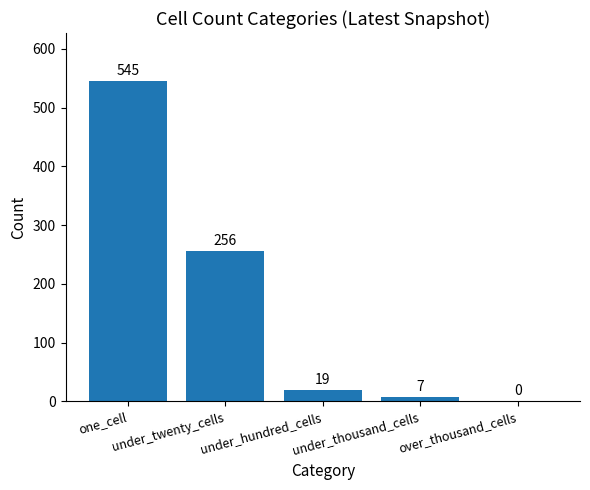

Reading right to left, list all the values displayed in this chart.

over_thousand_cells=0	under_thousand_cells=7	under_hundred_cells=19	under_twenty_cells=256	one_cell=545